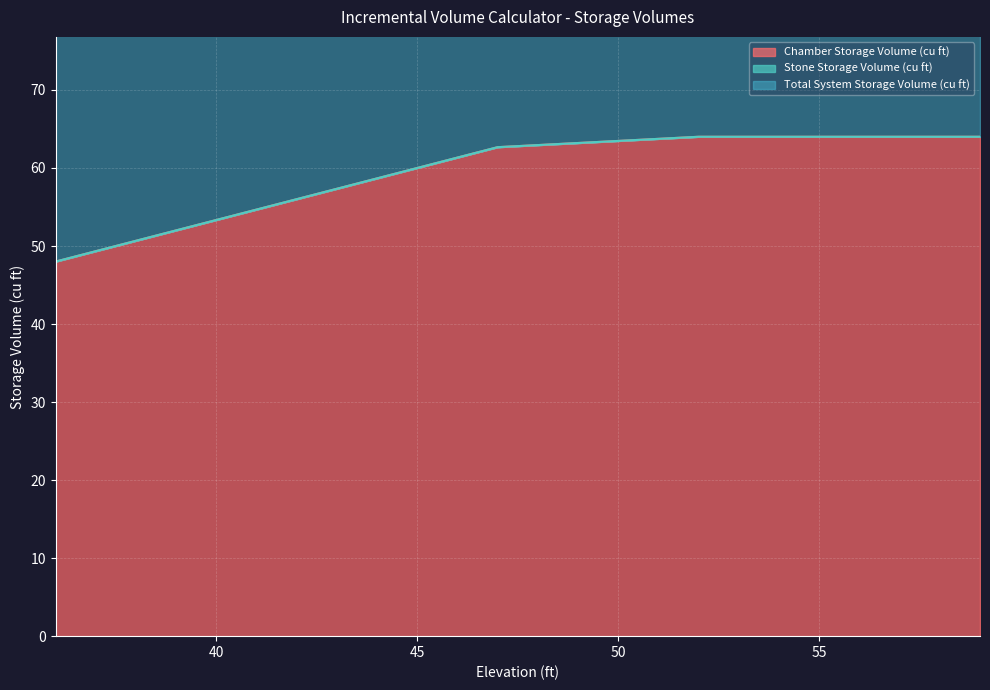

At which label does Chamber Storage Volume (cu ft) reach its minimum?

36